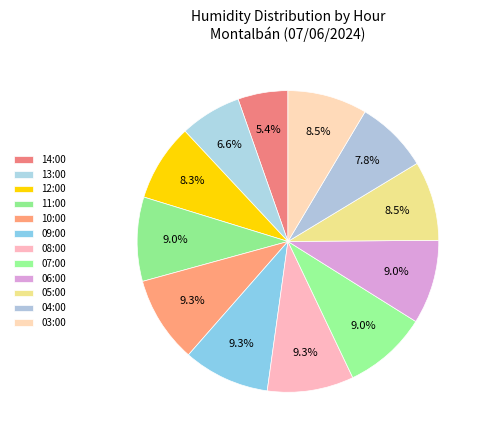

Is there any slice that represents more than half of the pie?

No